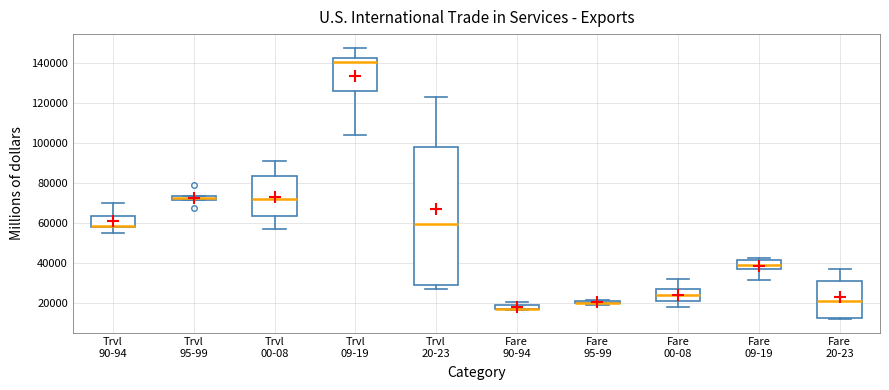

Where does the lower whisker of the box for Fare 09-19 end on the y-axis? The values are not printed on the chart, so give them approximately, as read against the axis.

32000